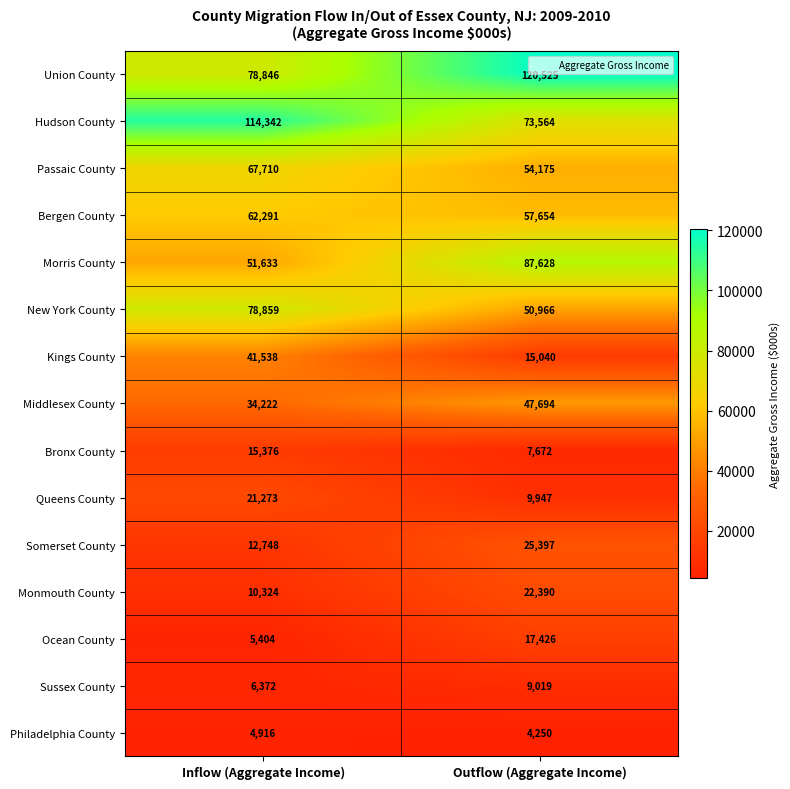

The value of Ocean County at Outflow (Aggregate Income) is 17426. True or false?

True